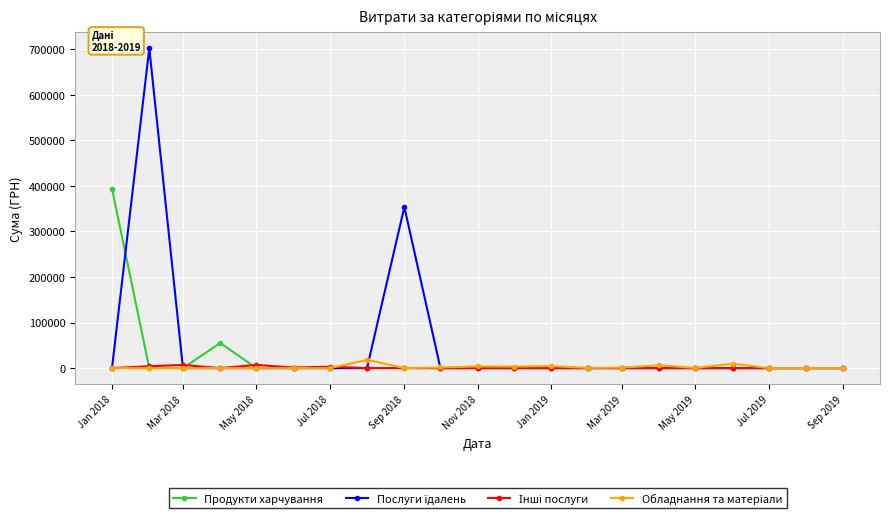

Which series has the largest total across all categories?

Послуги їдалень